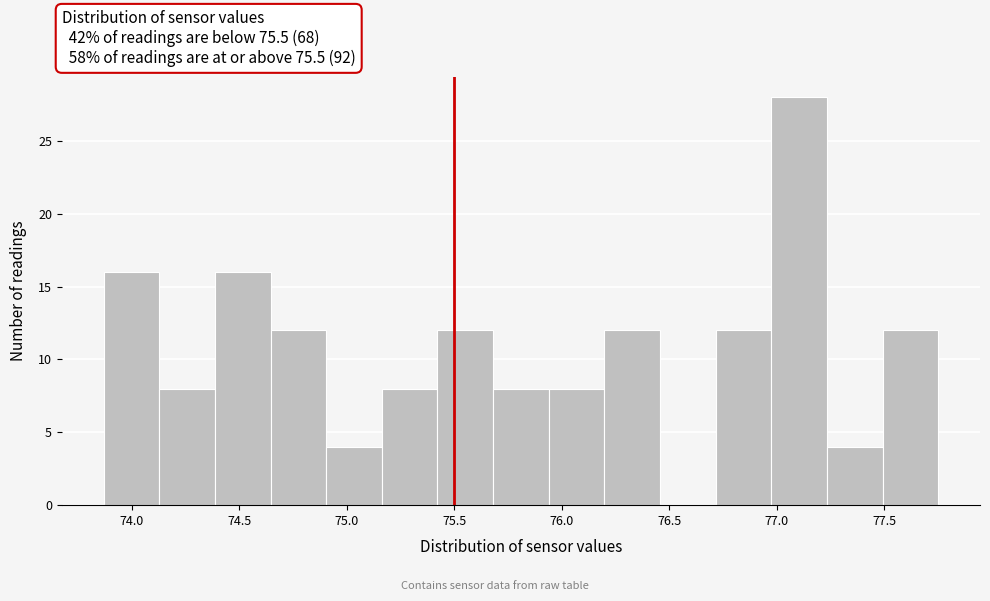

How tall is the bar that spans 76.20 to 76.45 on the x-axis? Neither the bar edges nor the heights are printed on the chart, so give them approximately, as read against the axes.

12